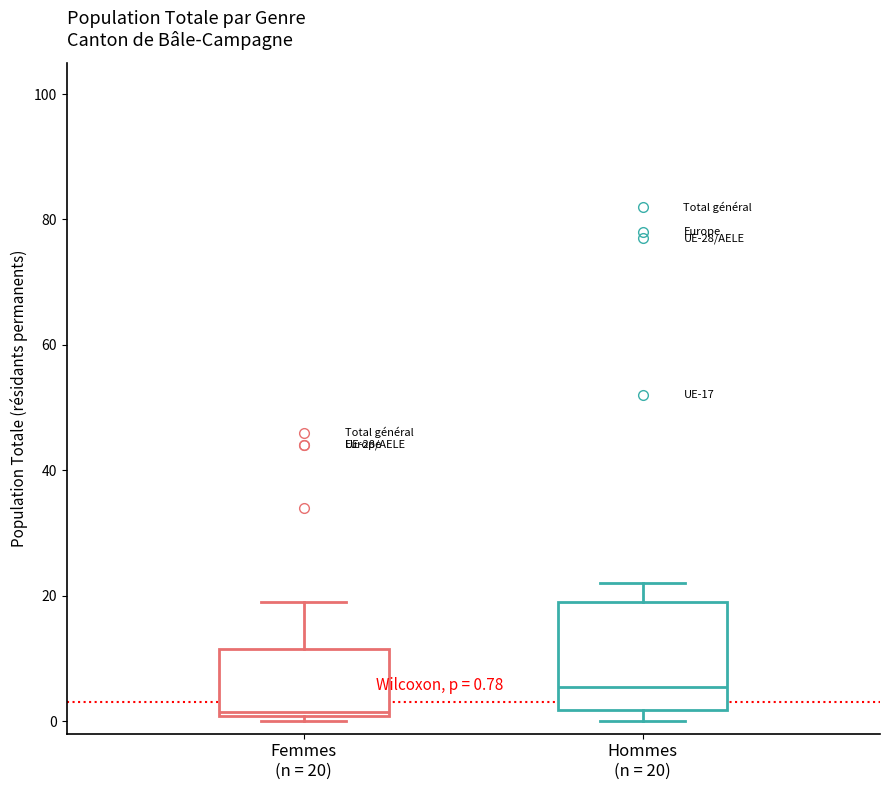

Which box has the highest median line?

Hommes (n = 20)